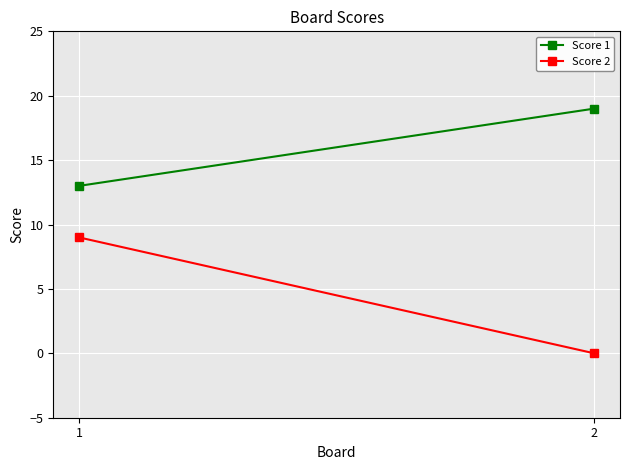

What value does the Score 1 series have at 2?

19